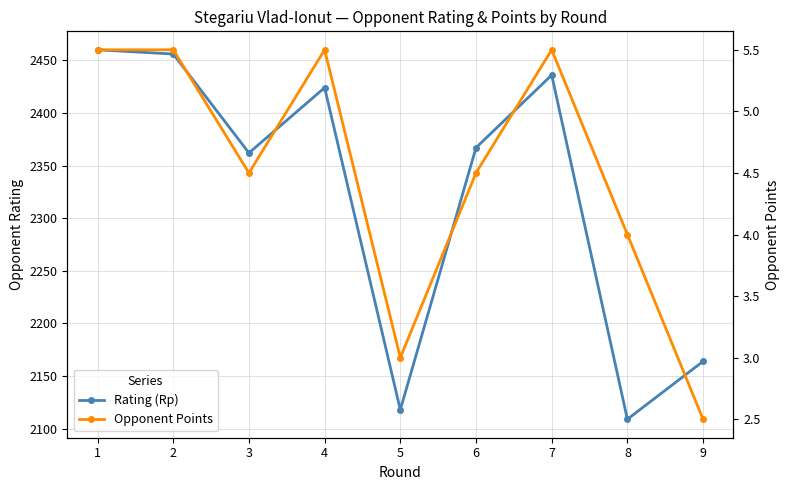

What is the sum of all Rating (Rp) values?

20896.0